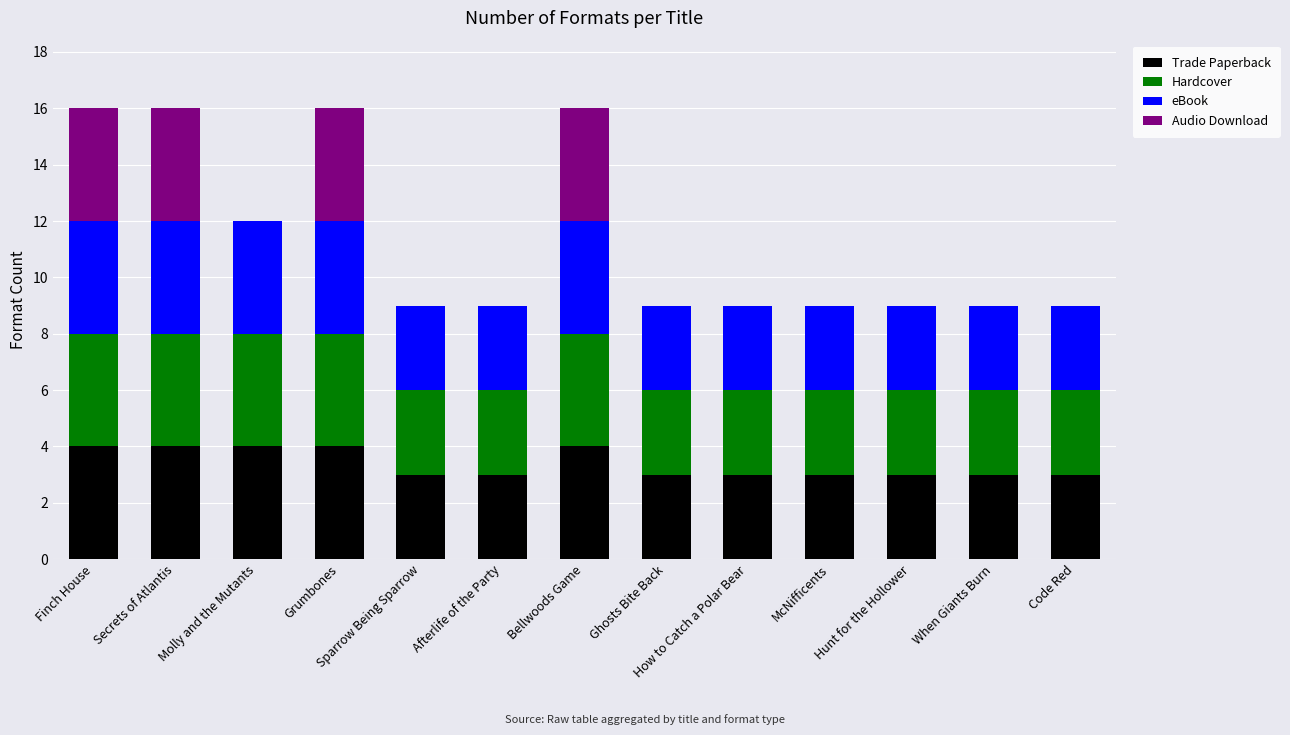

What is the sum of all Trade Paperback values?

44